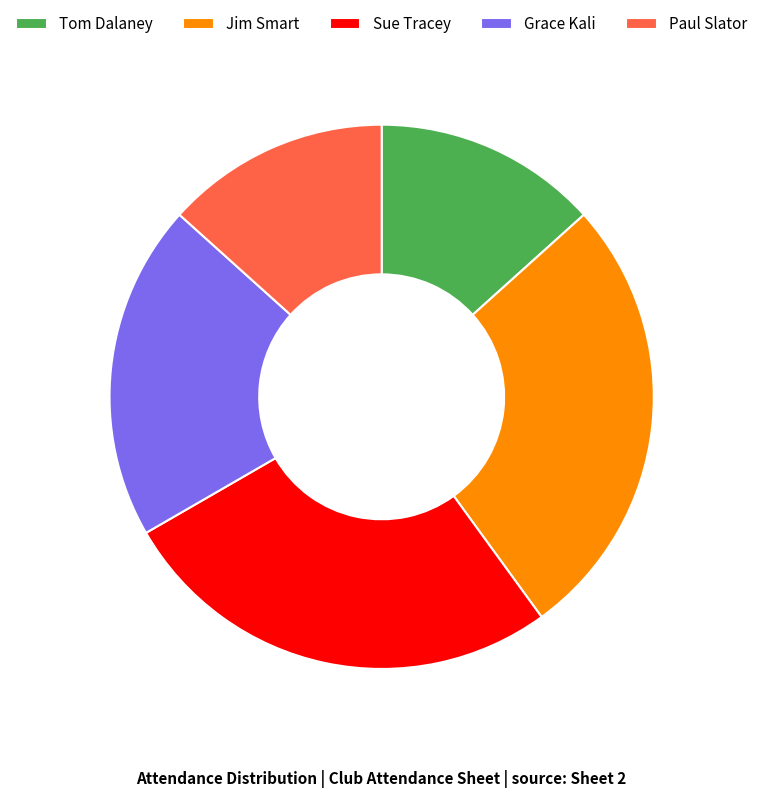

The Jim Smart slice represents 27% of the pie. True or false?

True